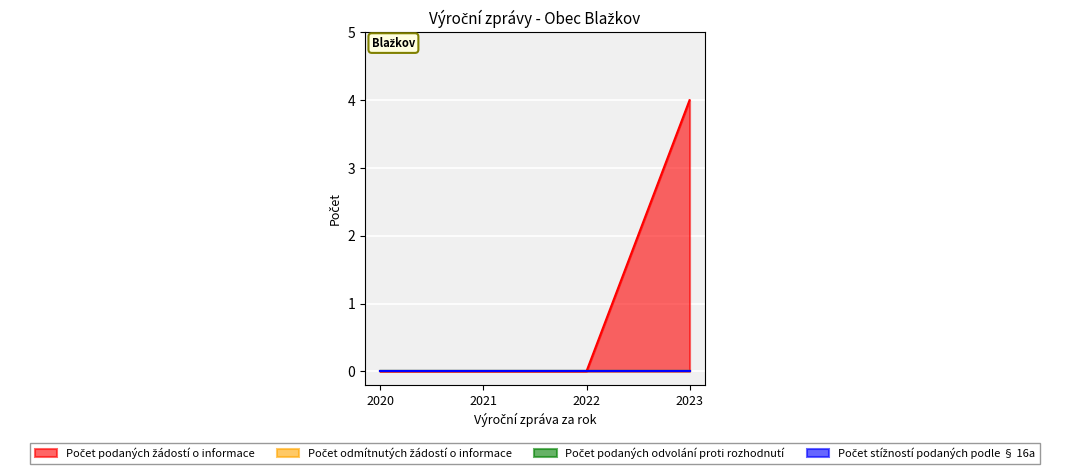

What is the greatest value displayed?

4